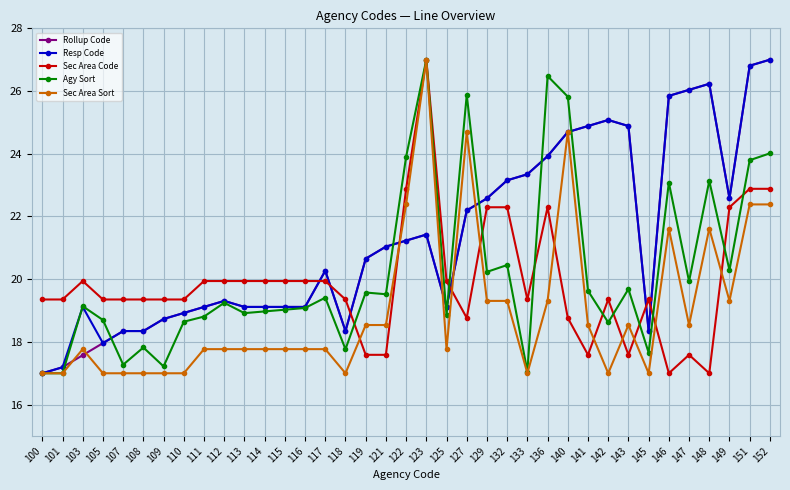

What are all the series names shown in the legend?

Rollup Code, Resp Code, Sec Area Code, Agy Sort, Sec Area Sort